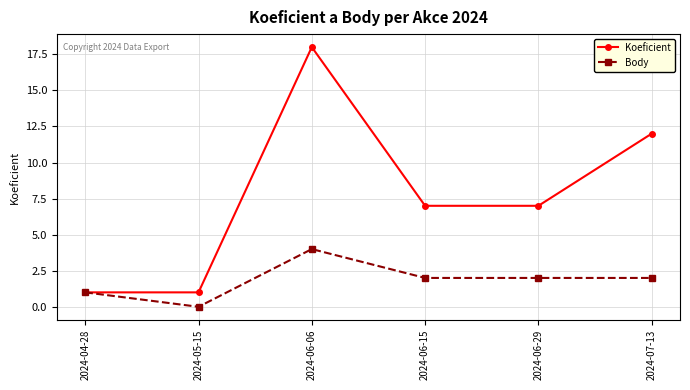

Is this an area chart (filled region under the line)?

No